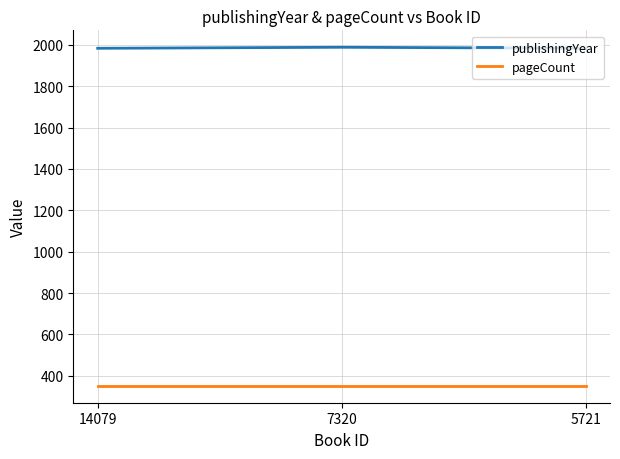

What is the smallest value displayed?

352